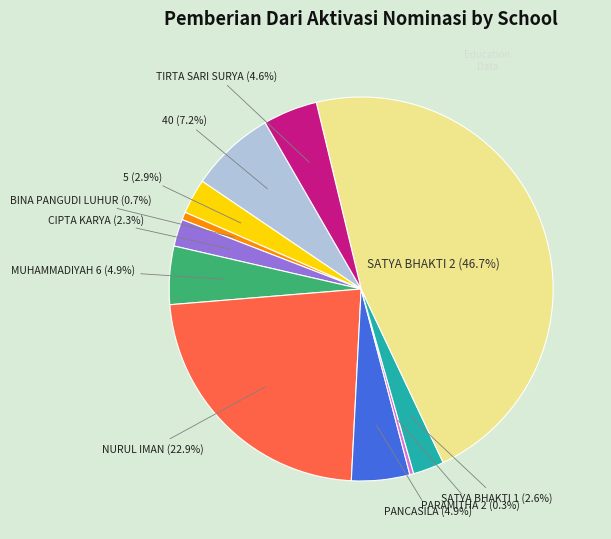

Is there a majority slice in this chart?

No